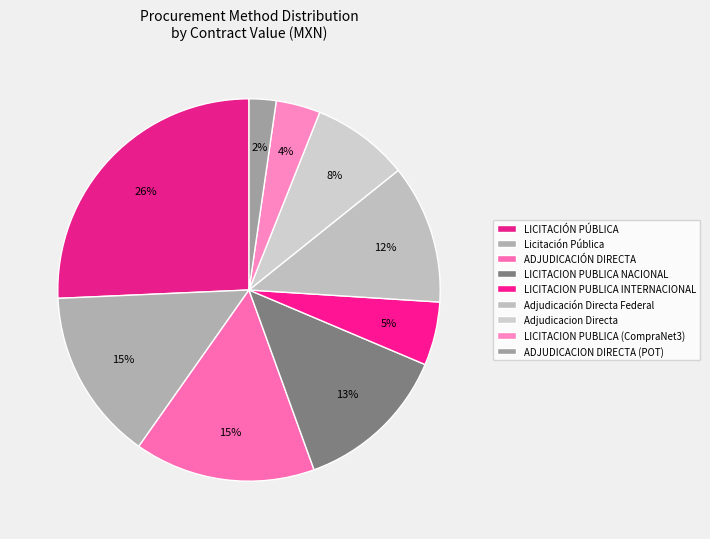

How many segments does this pie chart have?

9